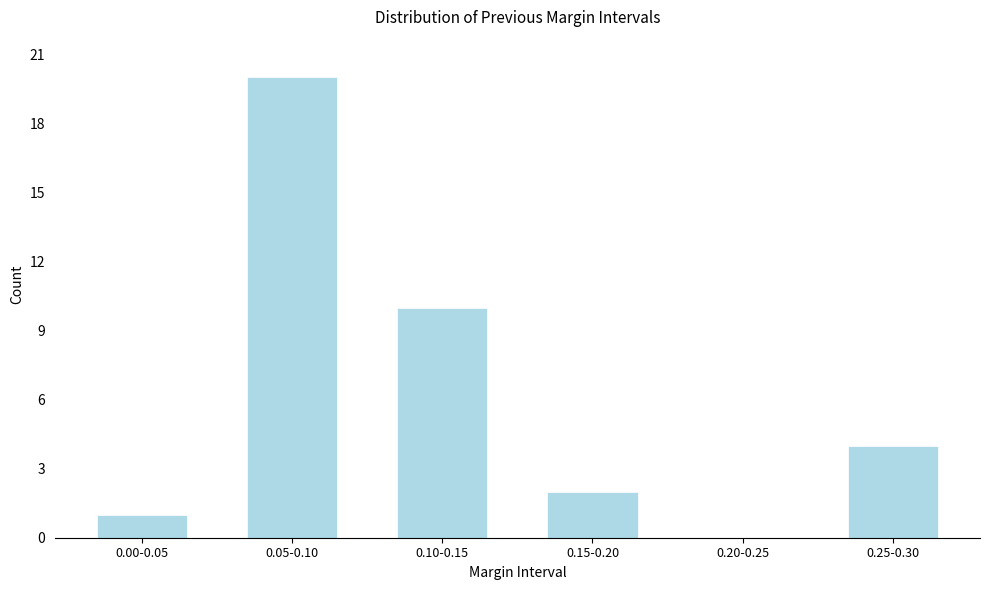

Reading left to right, extract all data points from this chart.

0.00-0.05=1	0.05-0.10=20	0.10-0.15=10	0.15-0.20=2	0.20-0.25=0	0.25-0.30=4